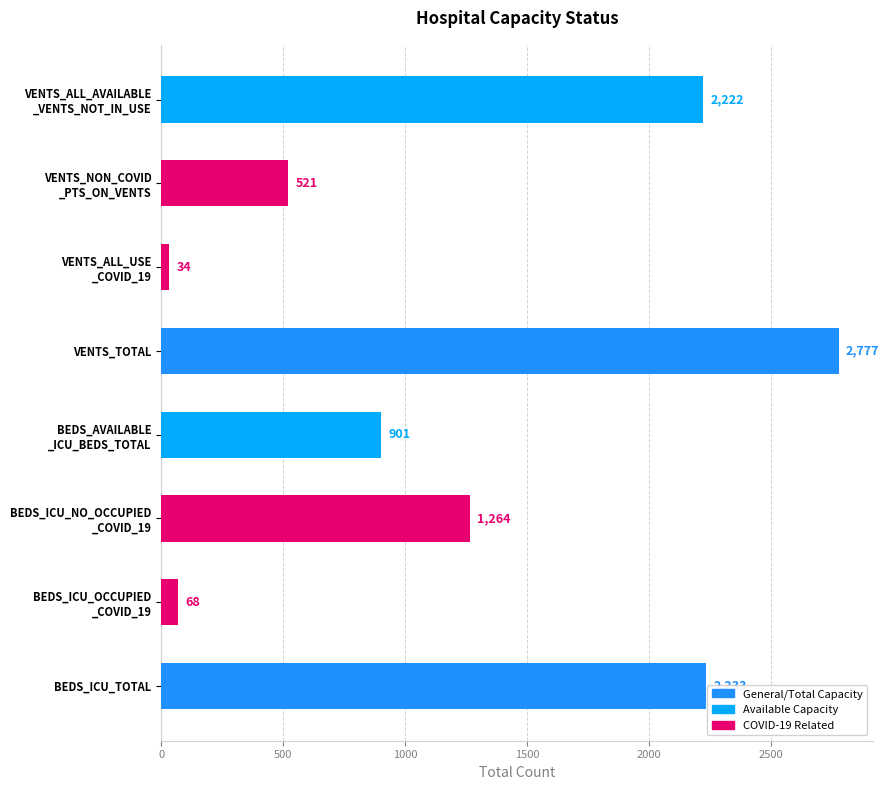

What is the difference between the second highest and second lowest values?

2165